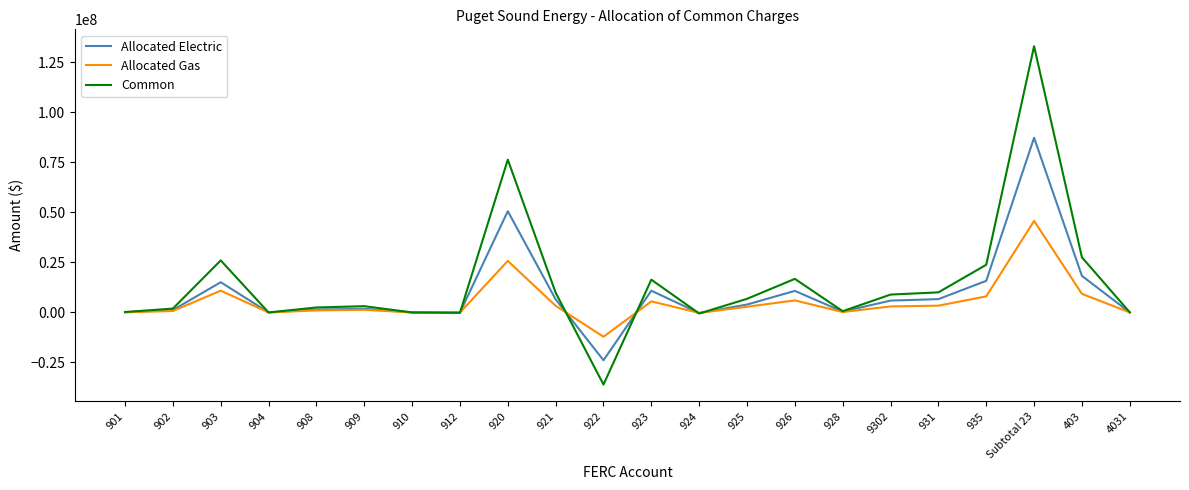

Which label corresponds to the largest value in the chart?

Subtotal 23